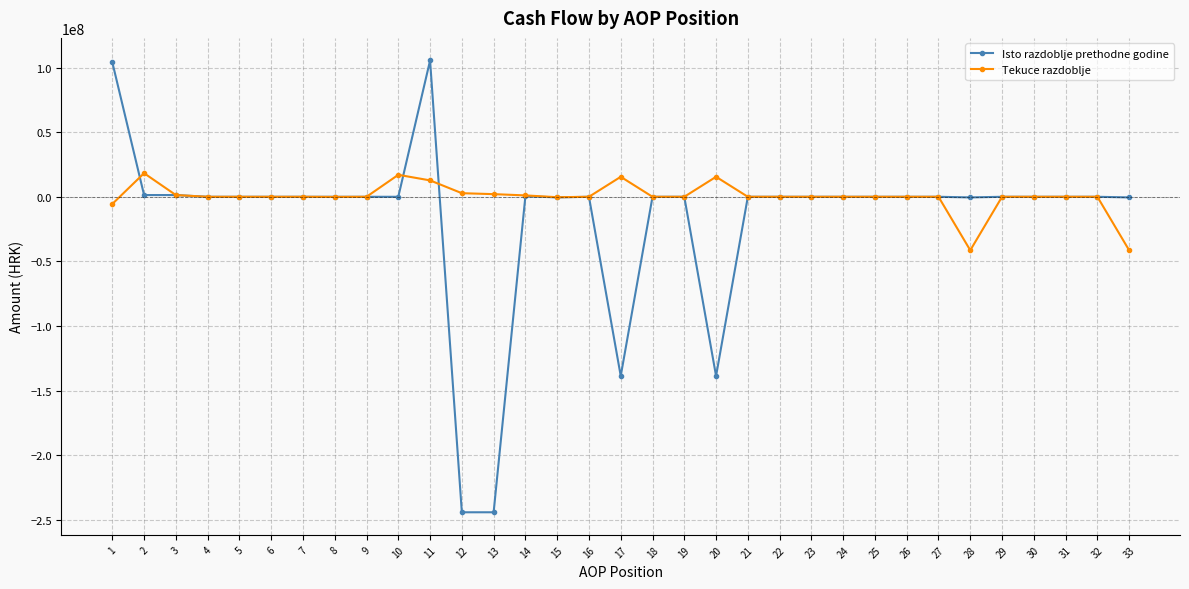

Is this an area chart (filled region under the line)?

No